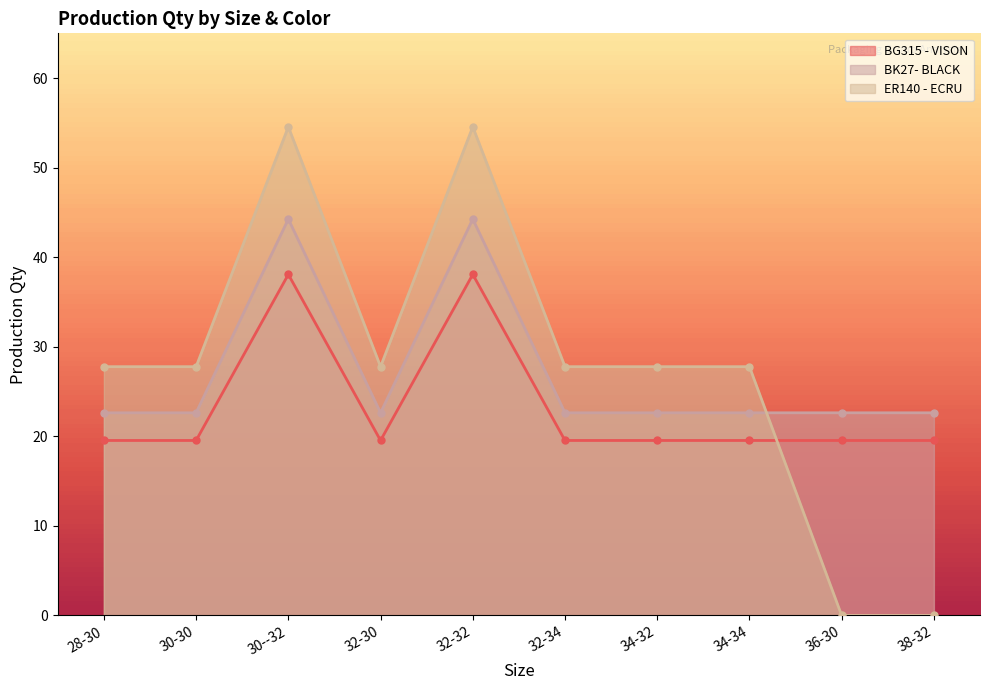

Reading right to left, list all the values displayed in this chart.

BG315 - VISON: 38-32=19.5	36-30=19.5	34-34=19.5	34-32=19.5	32-34=19.5	32-32=38.1	32-30=19.5	30--32=38.1	30-30=19.5	28-30=19.5
BK27- BLACK: 38-32=22.6	36-30=22.6	34-34=22.6	34-32=22.6	32-34=22.6	32-32=44.3	32-30=22.6	30--32=44.3	30-30=22.6	28-30=22.6
ER140 - ECRU: 38-32=0.0	36-30=0.0	34-34=27.8	34-32=27.8	32-34=27.8	32-32=54.6	32-30=27.8	30--32=54.6	30-30=27.8	28-30=27.8